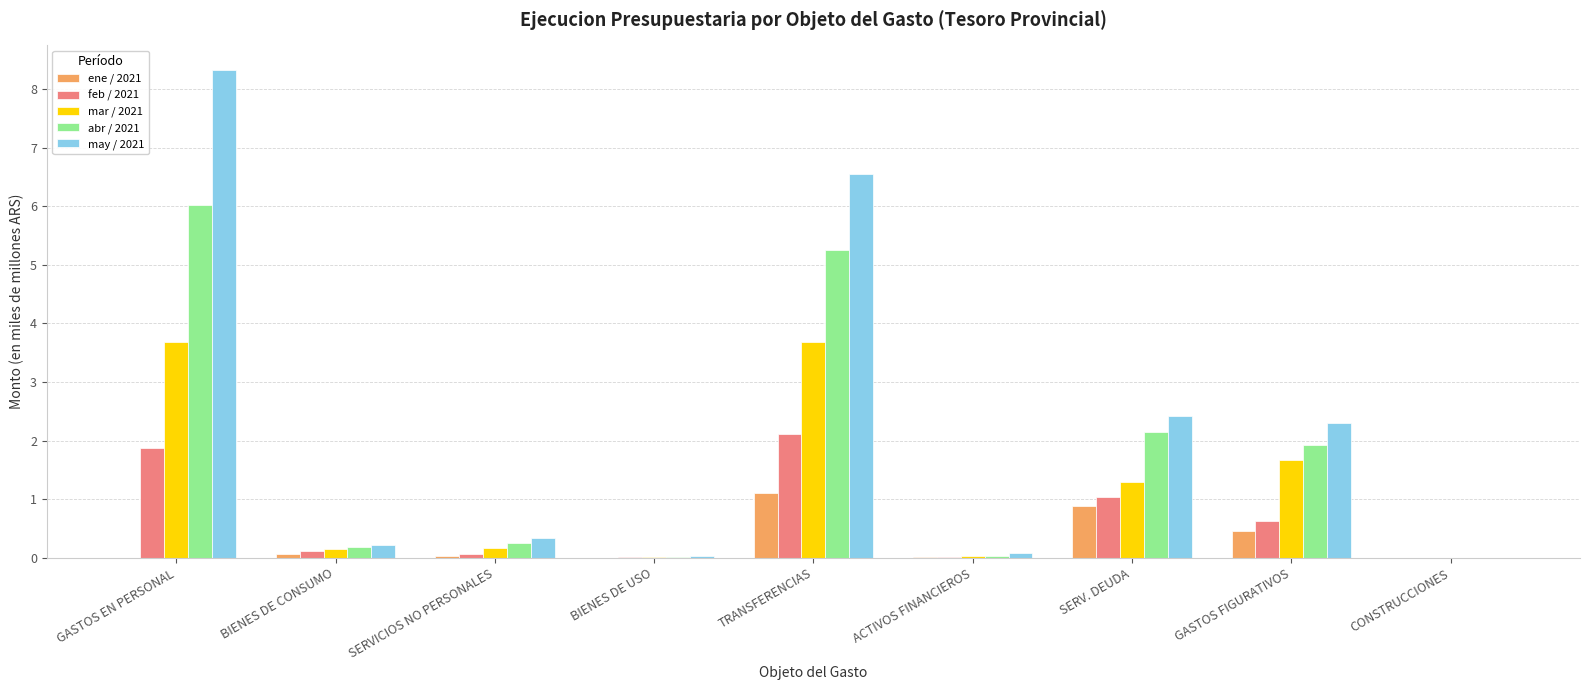

What is the sum of all mar / 2021 values?

10.7